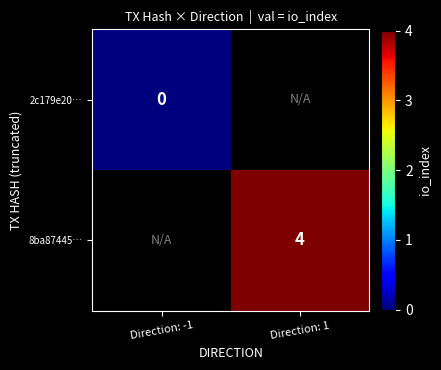

At how many categories does at least one series exceed 3?

1